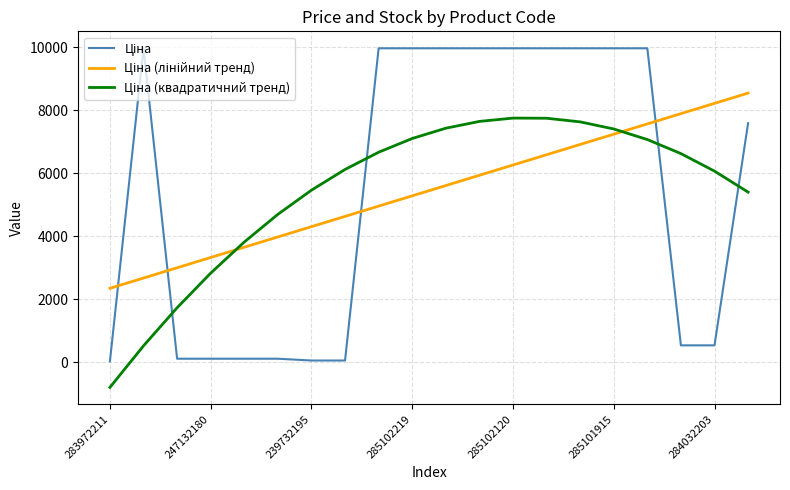

What is the maximum value shown in the chart?

9975.0